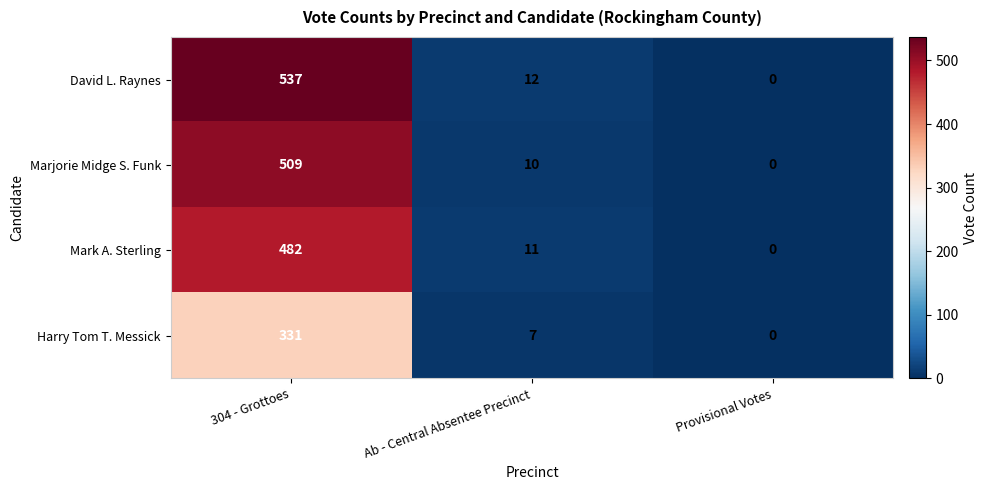

List the series in order of their peak value, highest first.

David L. Raynes, Marjorie Midge S. Funk, Mark A. Sterling, Harry Tom T. Messick